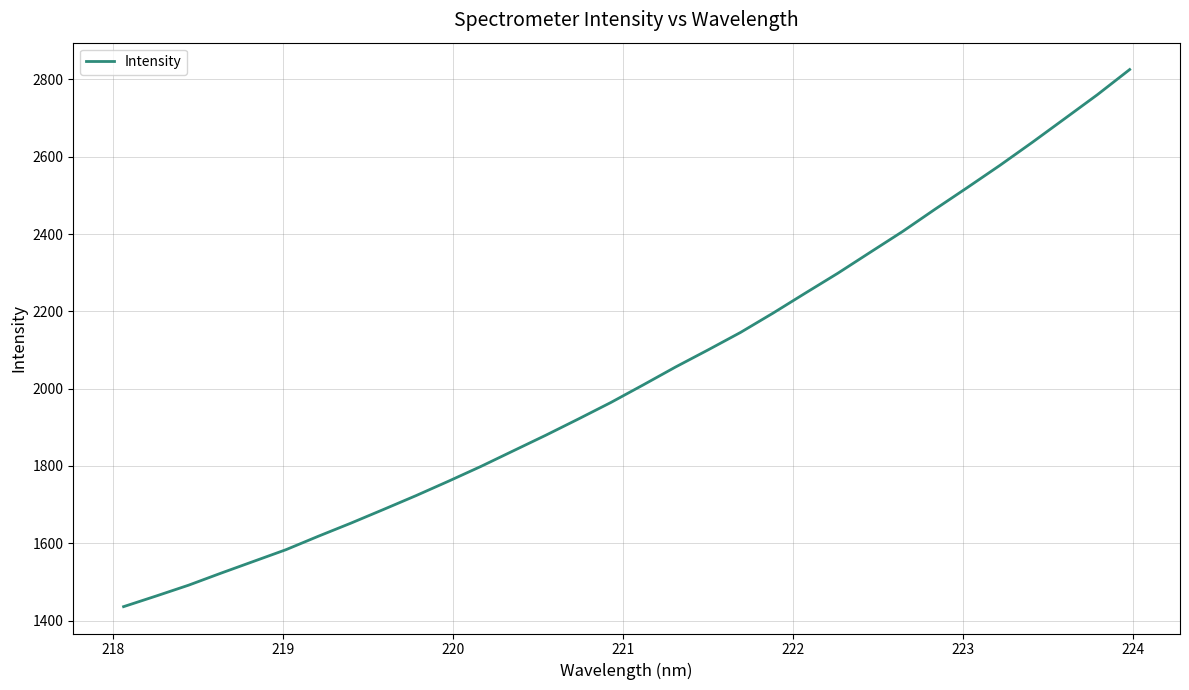

What is the difference between the maximum and minimum values?

1389.8